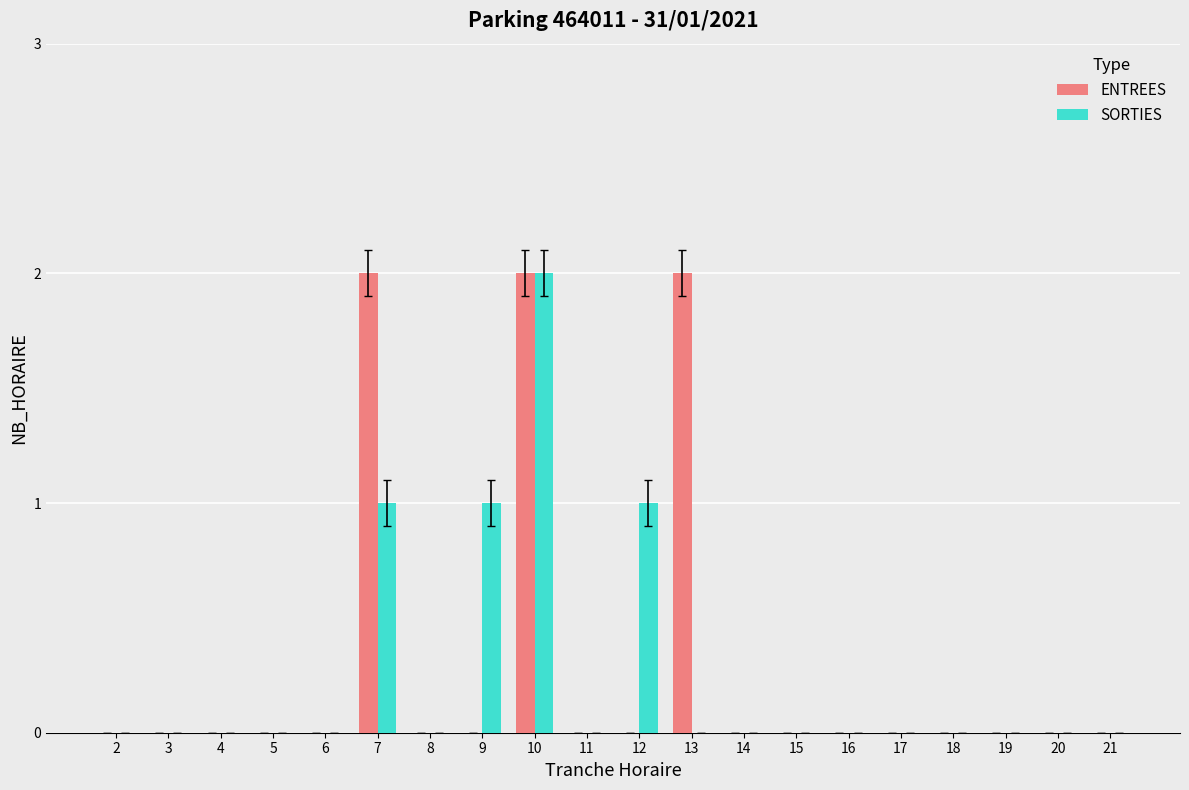

What is the spread (max minus min) of values at 7?

1